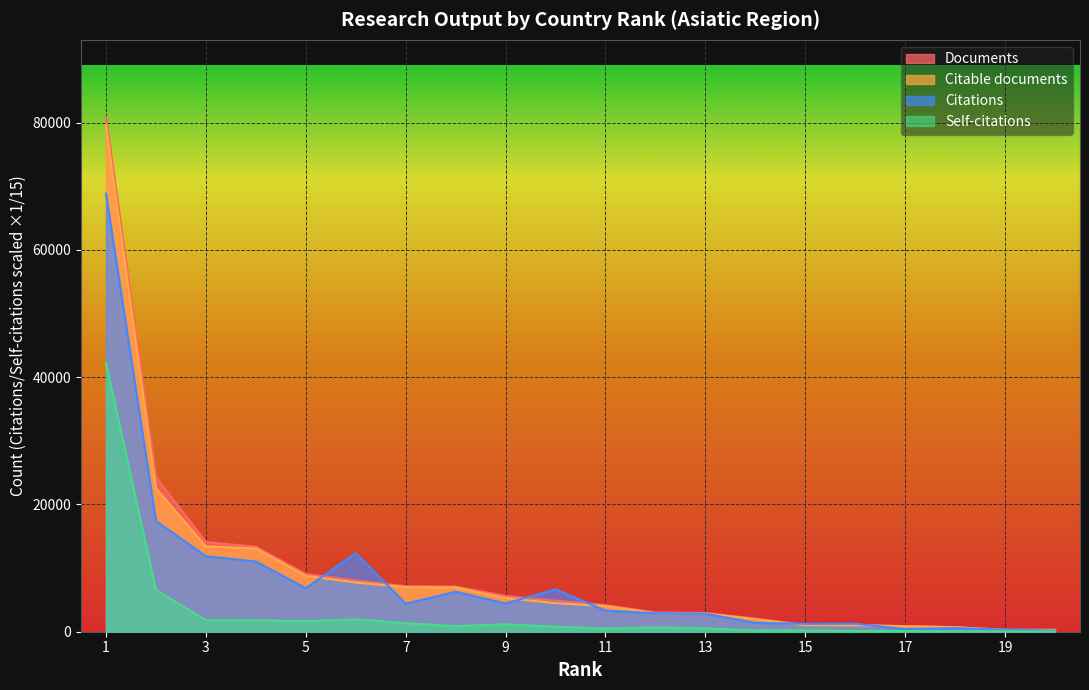

The Self-citations series shows 2893.1 at 3. True or false?

False